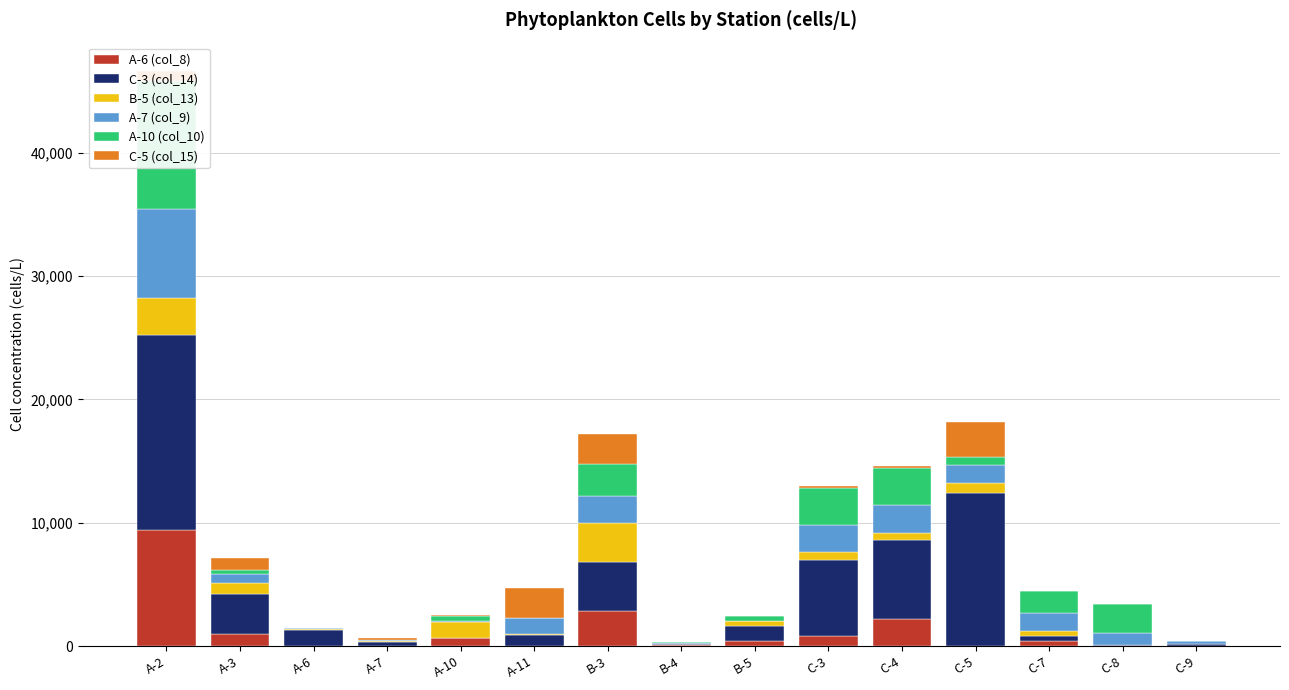

Where is A-7 (col_9) nearest to the value 3600?

B-3